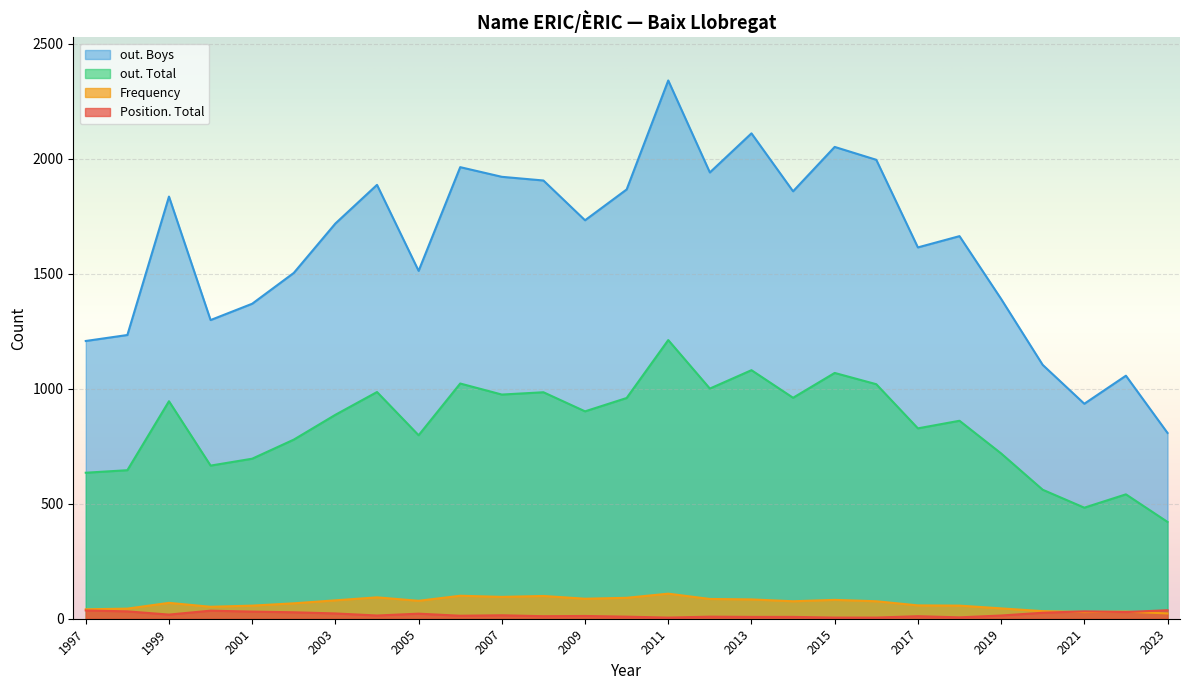

True or false: out. Total and Position. Total cross at least once.

False